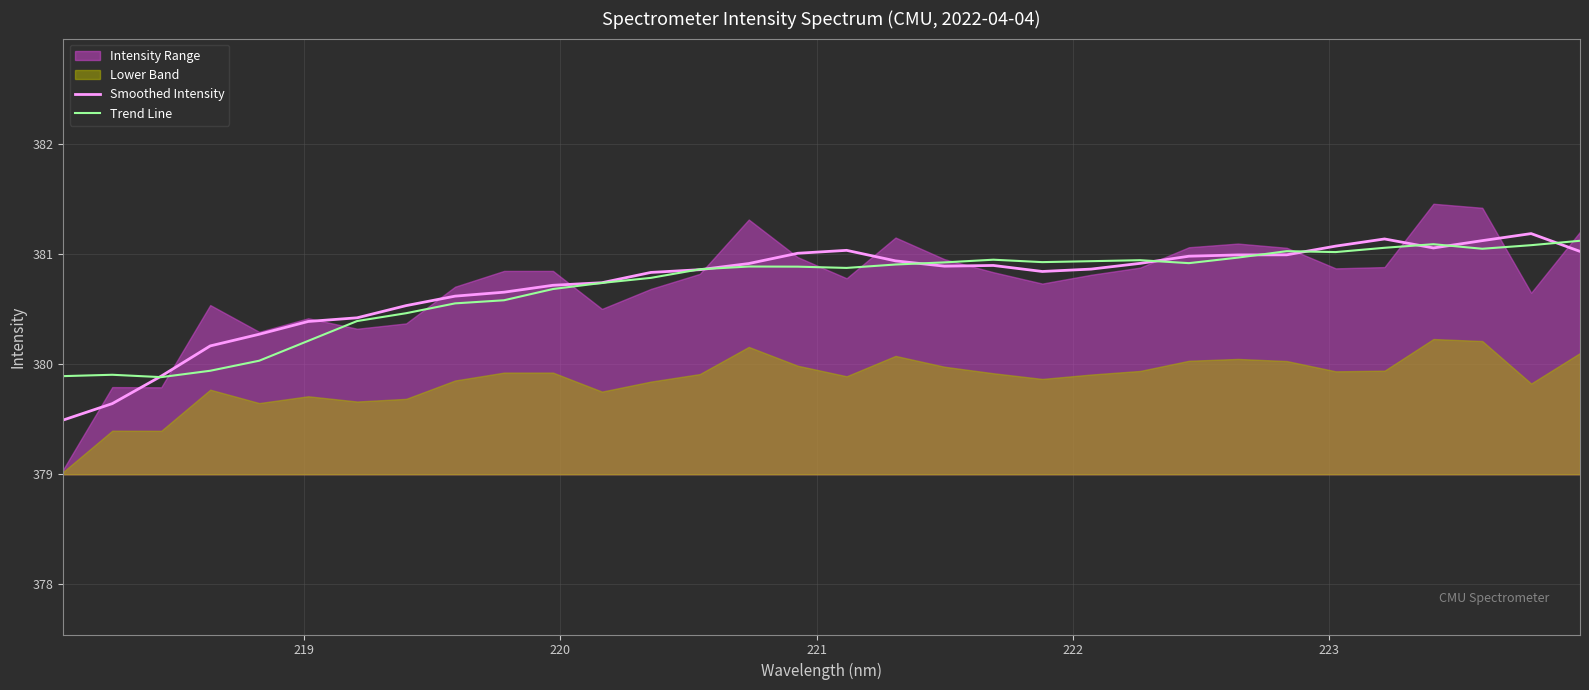

What is the highest value of the Smoothed Intensity series?

381.2